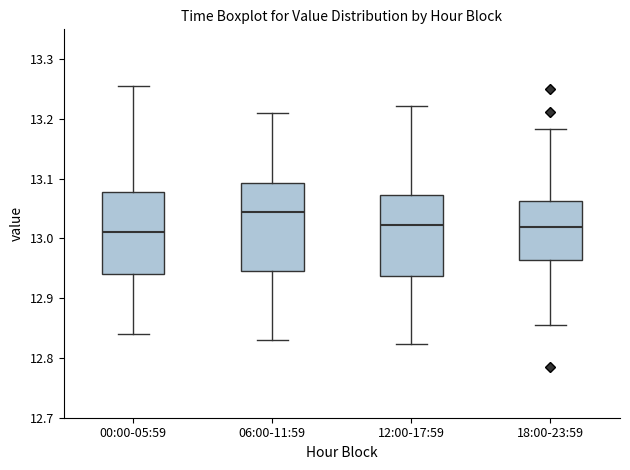

Reading left to right, transcribe this box plot: for each box, give where its median line is, the range the box spans, and where its two whiskers end, as read against the y-axis. The values are not printed on the chart, so give them approximately, as read against the axis.

00:00-05:59: median 13.01, box 12.94 to 13.08, whiskers 12.84 to 13.26
06:00-11:59: median 13.04, box 12.95 to 13.09, whiskers 12.83 to 13.21
12:00-17:59: median 13.02, box 12.94 to 13.07, whiskers 12.82 to 13.22
18:00-23:59: median 13.02, box 12.96 to 13.06, whiskers 12.86 to 13.18